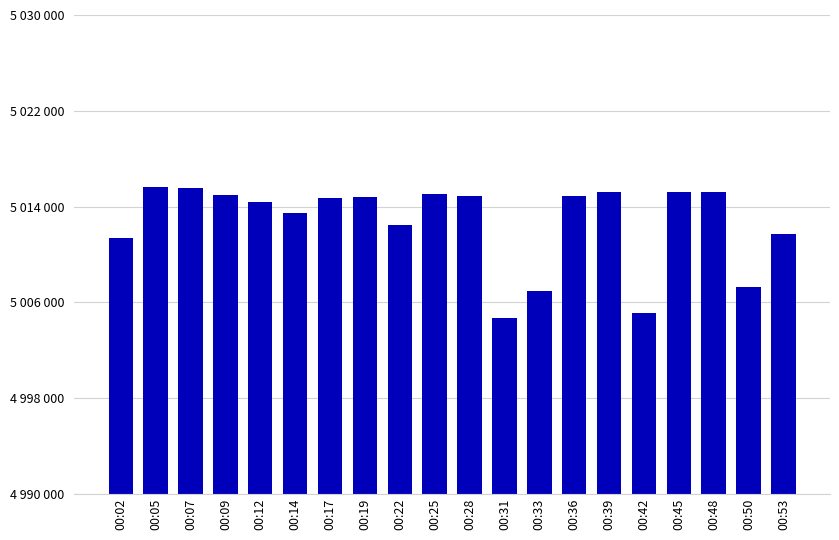

Are the bars horizontal?

No